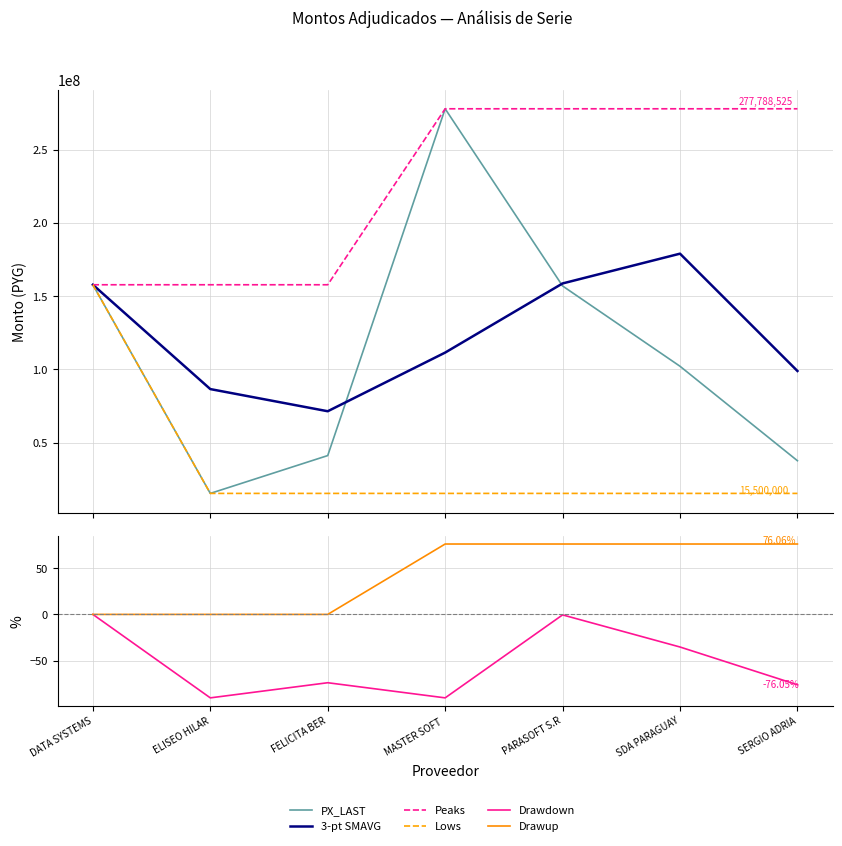

Reading left to right, list all the values displayed in this chart.

PX_LAST: DATA SYSTEMS=157784083.0	ELISEO HILAR=15500000.0	FELICITA BER=41300000.0	MASTER SOFT =277788525.0	PARASOFT S.R=156960000.0	SDA PARAGUAY=102206000.0	SERGIO ADRIA=37789000.0
3-pt SMAVG: DATA SYSTEMS=157784083.0	ELISEO HILAR=86642041.5	FELICITA BER=71528027.7	MASTER SOFT =111529508.3	PARASOFT S.R=158682841.7	SDA PARAGUAY=178984841.7	SERGIO ADRIA=98985000.0
Peaks: DATA SYSTEMS=157784083.0	ELISEO HILAR=157784083.0	FELICITA BER=157784083.0	MASTER SOFT =277788525.0	PARASOFT S.R=277788525.0	SDA PARAGUAY=277788525.0	SERGIO ADRIA=277788525.0
Lows: DATA SYSTEMS=157784083.0	ELISEO HILAR=15500000.0	FELICITA BER=15500000.0	MASTER SOFT =15500000.0	PARASOFT S.R=15500000.0	SDA PARAGUAY=15500000.0	SERGIO ADRIA=15500000.0
Drawdown: DATA SYSTEMS=0.0	ELISEO HILAR=-90.2	FELICITA BER=-73.8	MASTER SOFT =-90.2	PARASOFT S.R=-0.5	SDA PARAGUAY=-35.2	SERGIO ADRIA=-76.1
Drawup: DATA SYSTEMS=0.0	ELISEO HILAR=0.0	FELICITA BER=0.0	MASTER SOFT =76.1	PARASOFT S.R=76.1	SDA PARAGUAY=76.1	SERGIO ADRIA=76.1